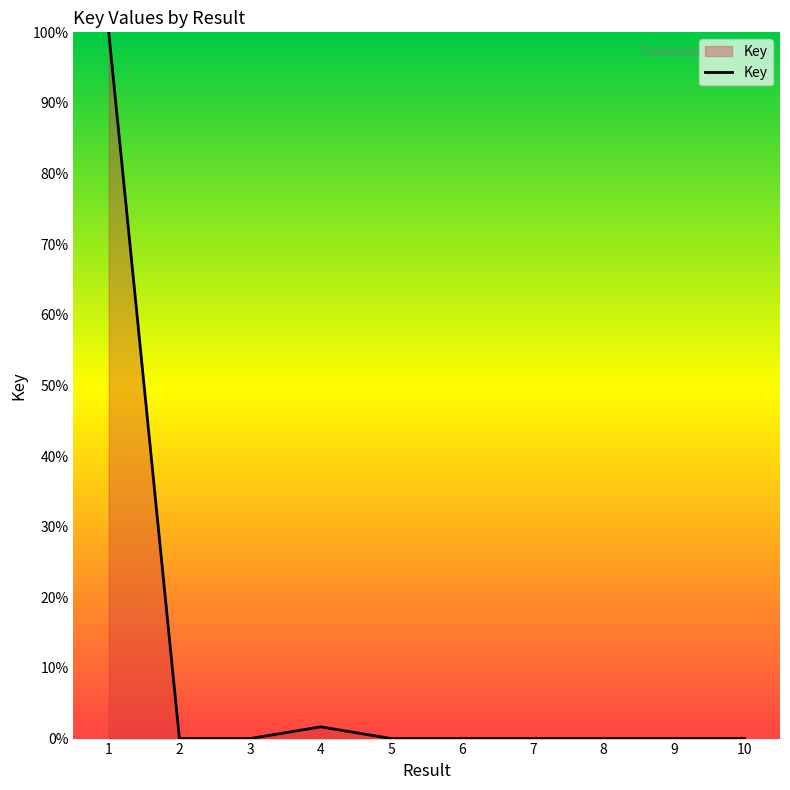

Which category has the highest value across all series?

1